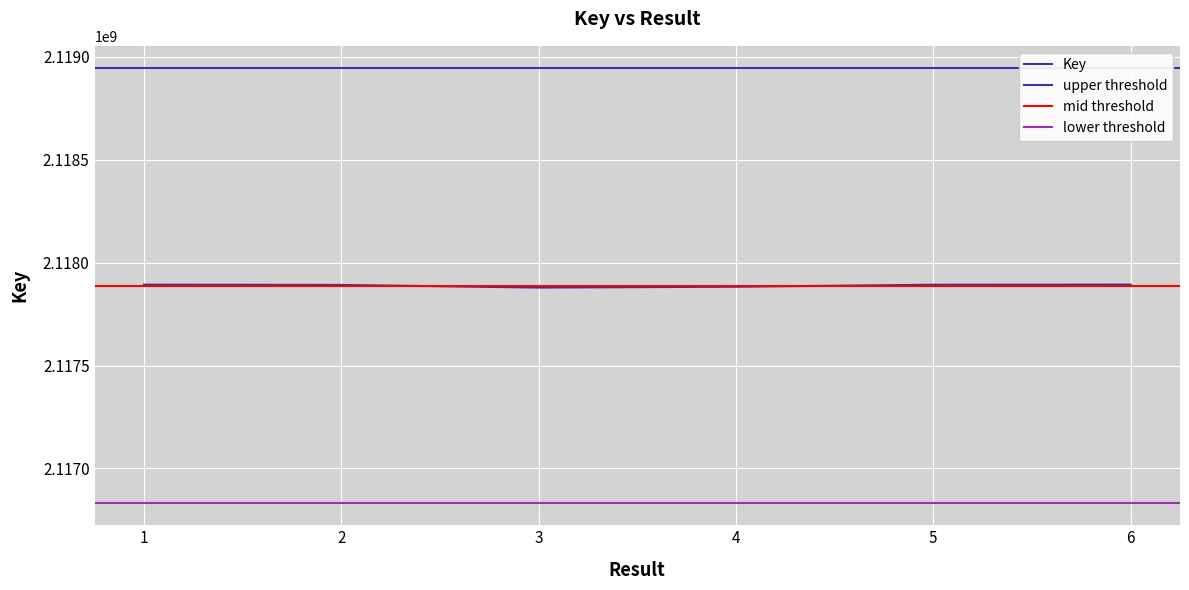

At which label is the value closest to 2117885914?

4